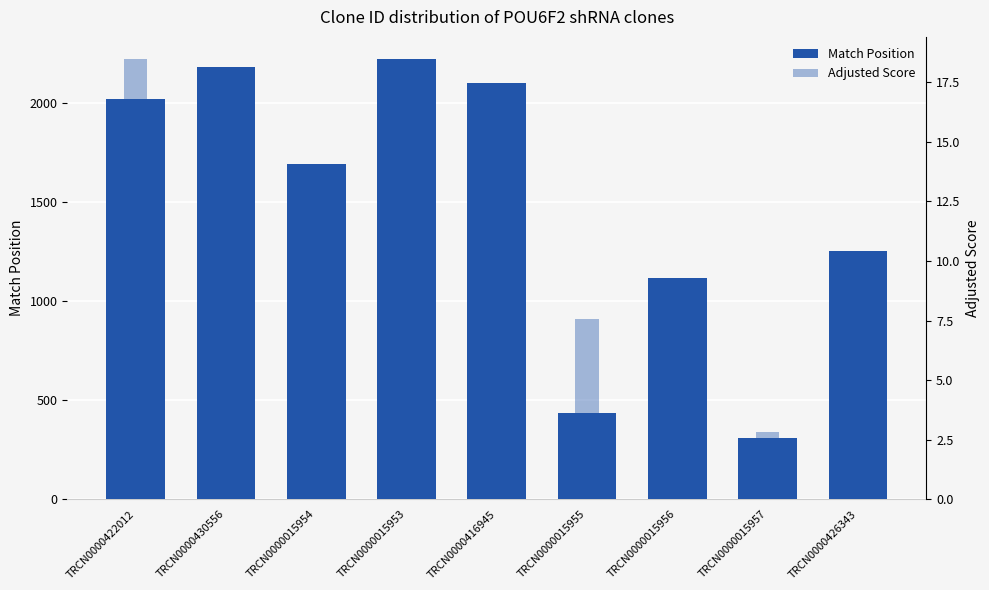

What are all the series names shown in the legend?

Match Position, Adjusted Score